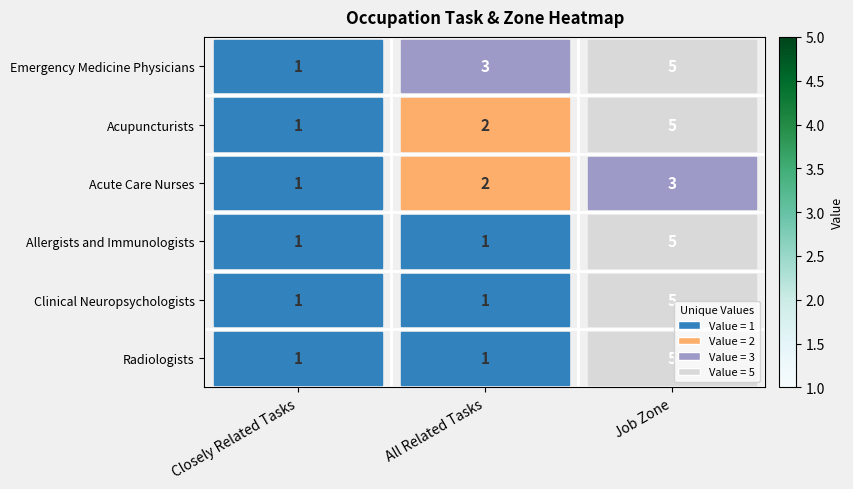

What is the difference between the maximum and minimum values in the Emergency Medicine Physicians series?

4